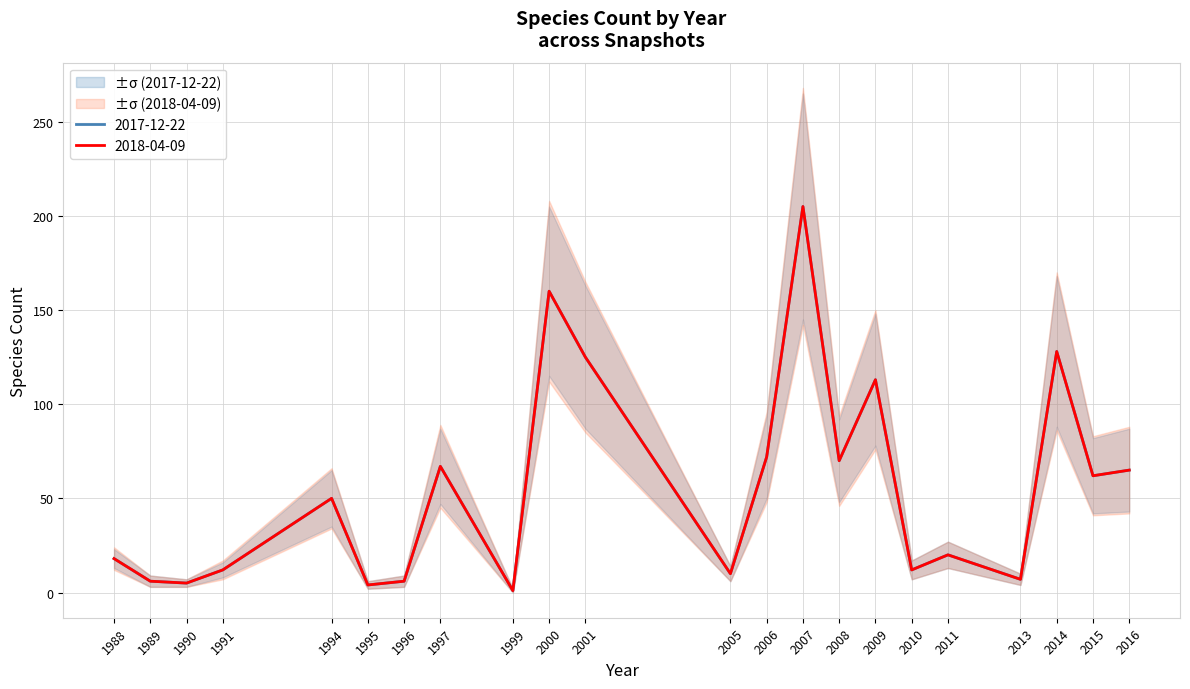

What is the value of the 2018-04-09 point at the 20th from the left?

128